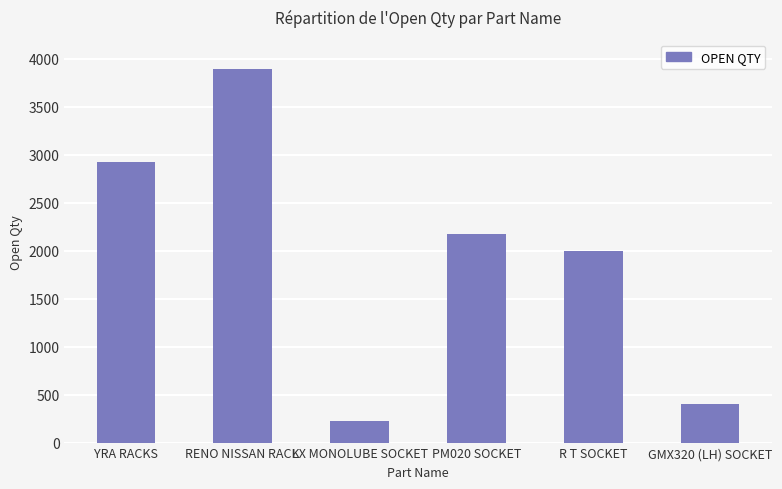

What is the ratio of the value at R T SOCKET to the value at GMX320 (LH) SOCKET?

5.0